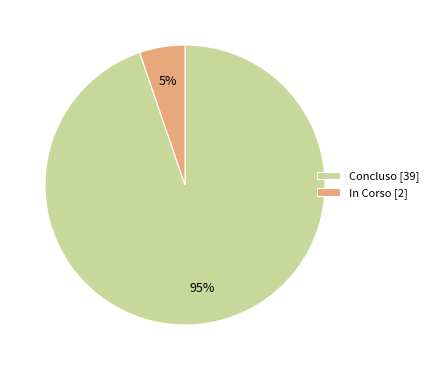

To the nearest percent, what is the difference between the largest and smallest slice percentages?

90%